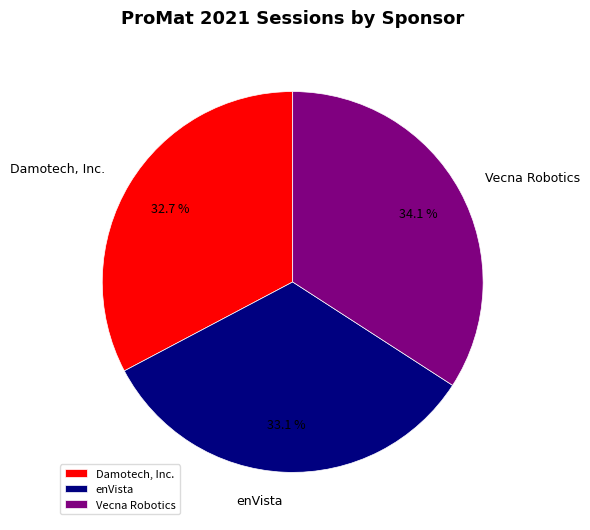

Rank the categories by value from highest to lowest.

Vecna Robotics, enVista, Damotech, Inc.